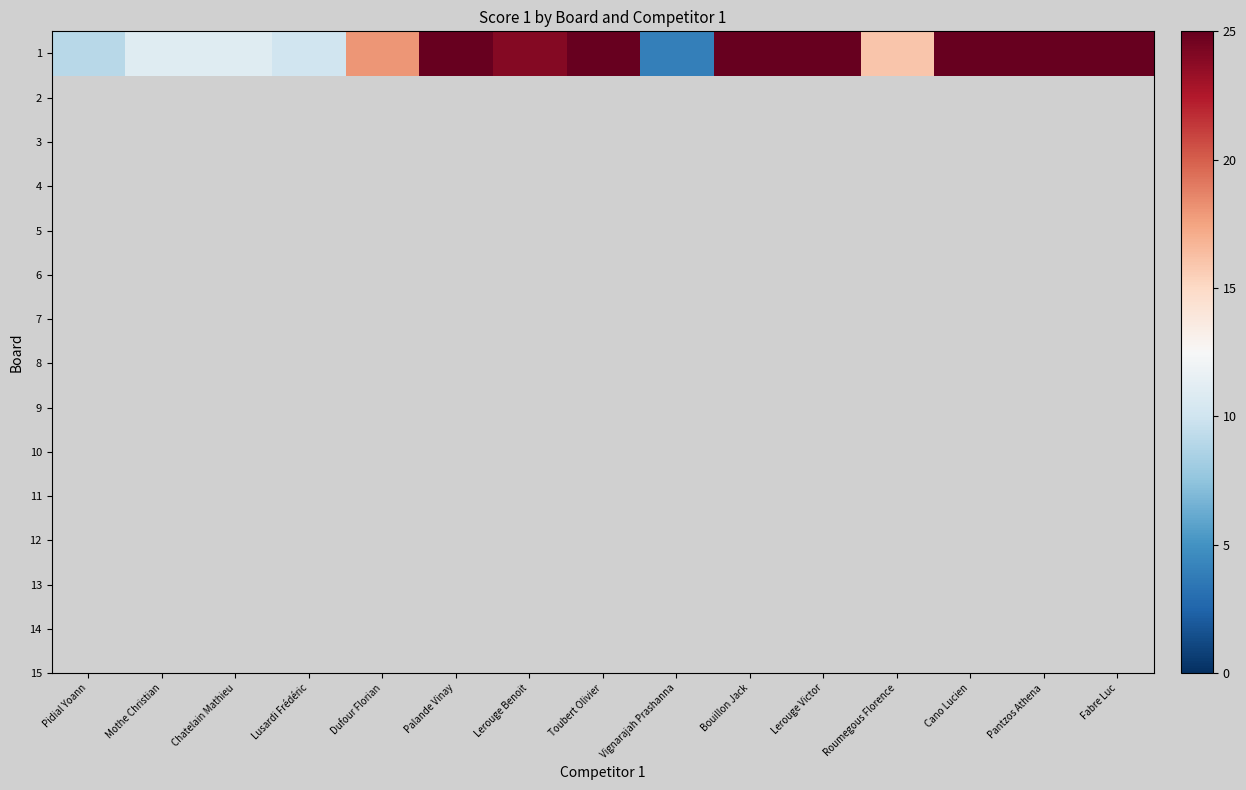

What is the difference between the maximum and minimum values?

21